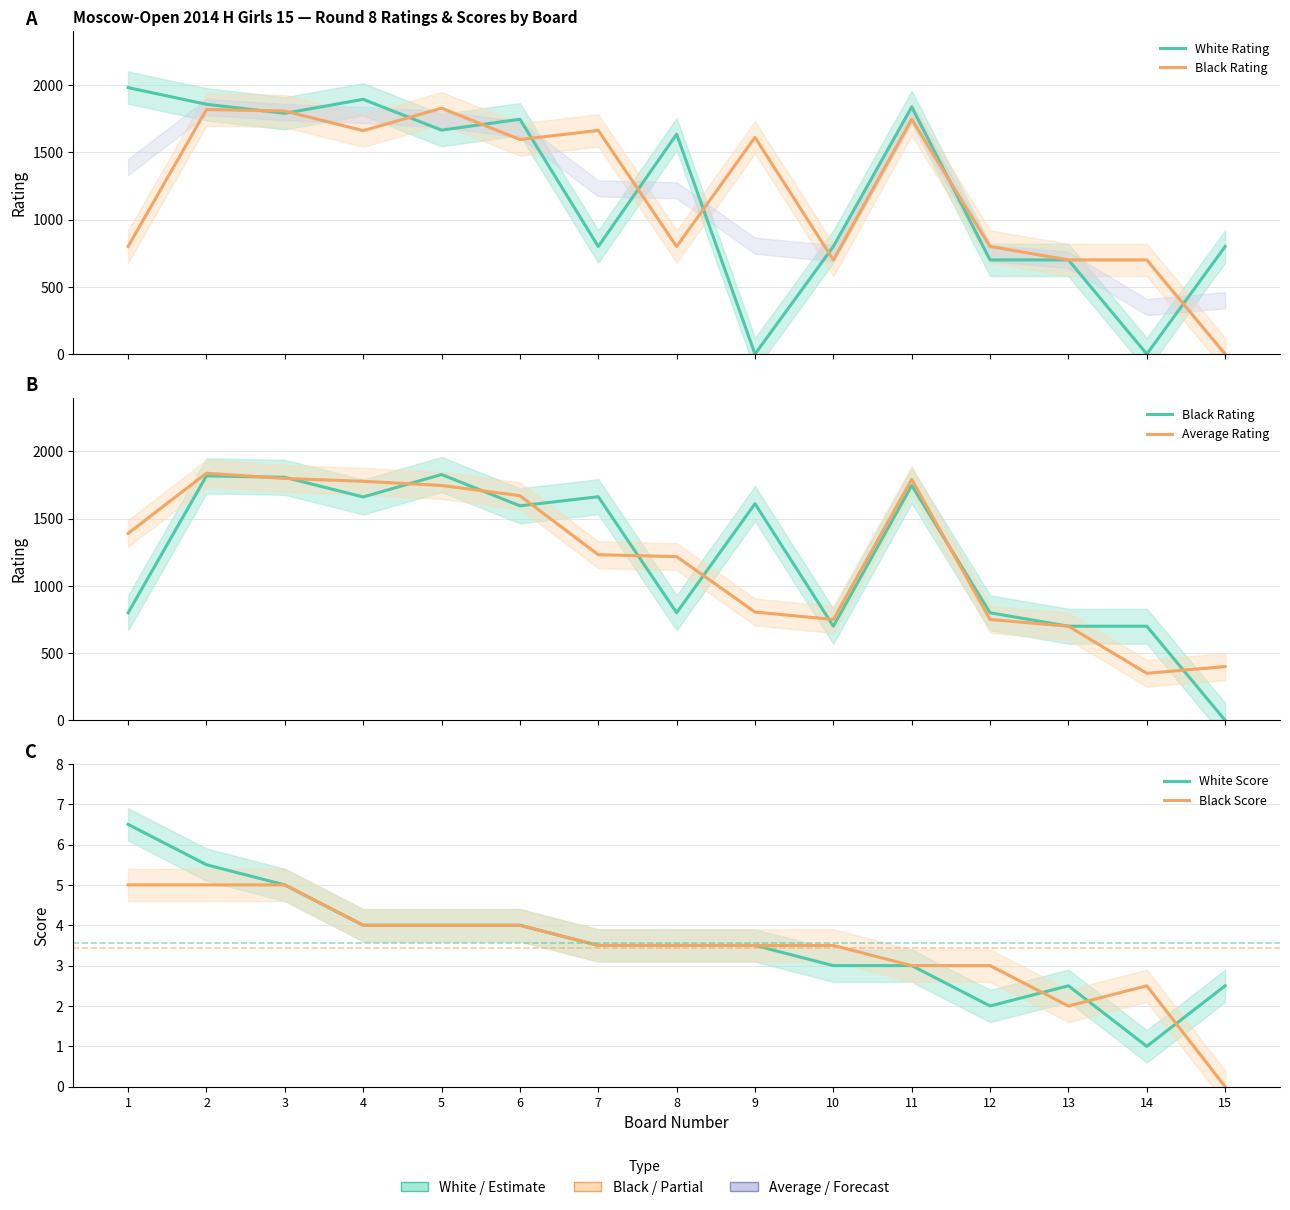

Where does the Black Rating series first go above 1595?

2